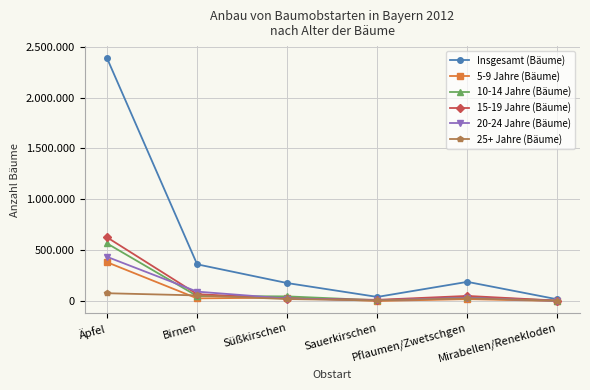

What are all the series names shown in the legend?

Insgesamt (Bäume), 5-9 Jahre (Bäume), 10-14 Jahre (Bäume), 15-19 Jahre (Bäume), 20-24 Jahre (Bäume), 25+ Jahre (Bäume)